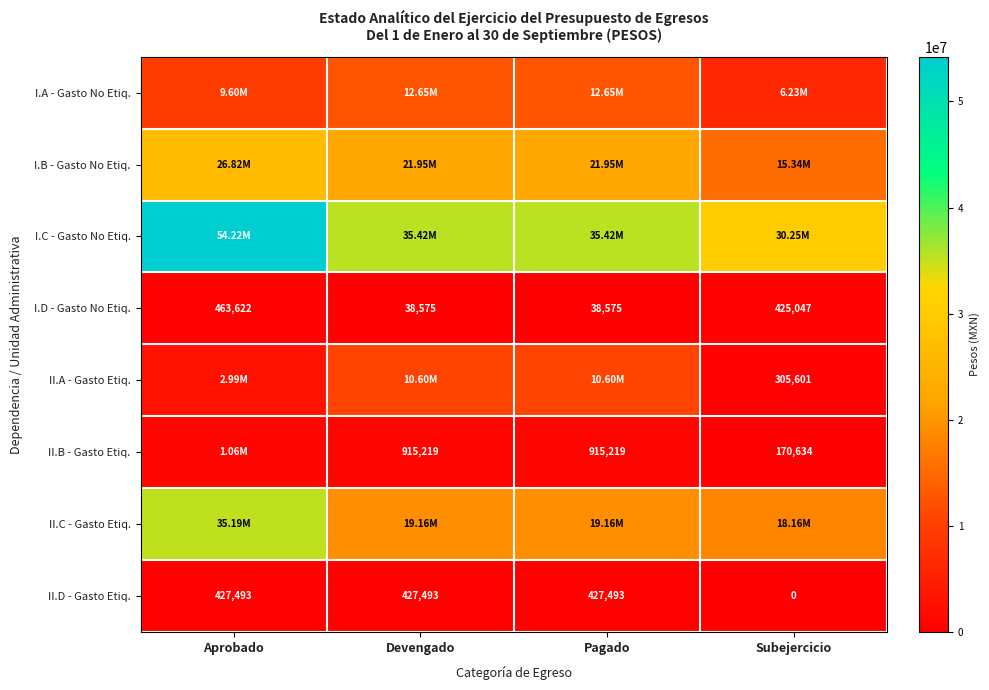

Is it true that II.B - Gasto Etiq. equals 915218.6 at Devengado?

True